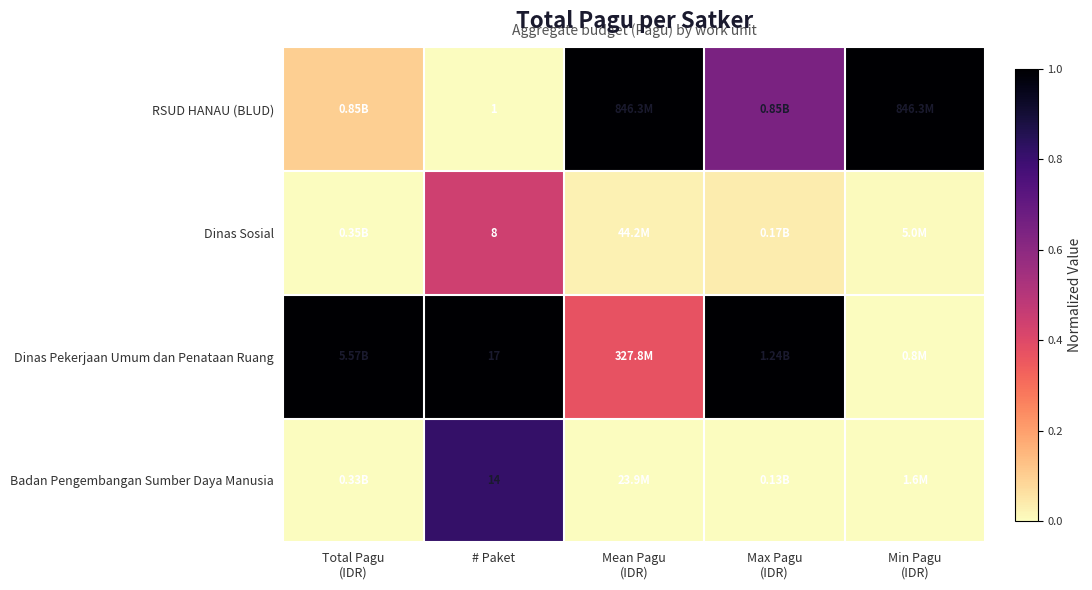

At # Paket, list the series in order from largest to smallest.

Dinas Pekerjaan Umum dan Penataan Ruang, Badan Pengembangan Sumber Daya Manusia, Dinas Sosial, RSUD HANAU (BLUD)